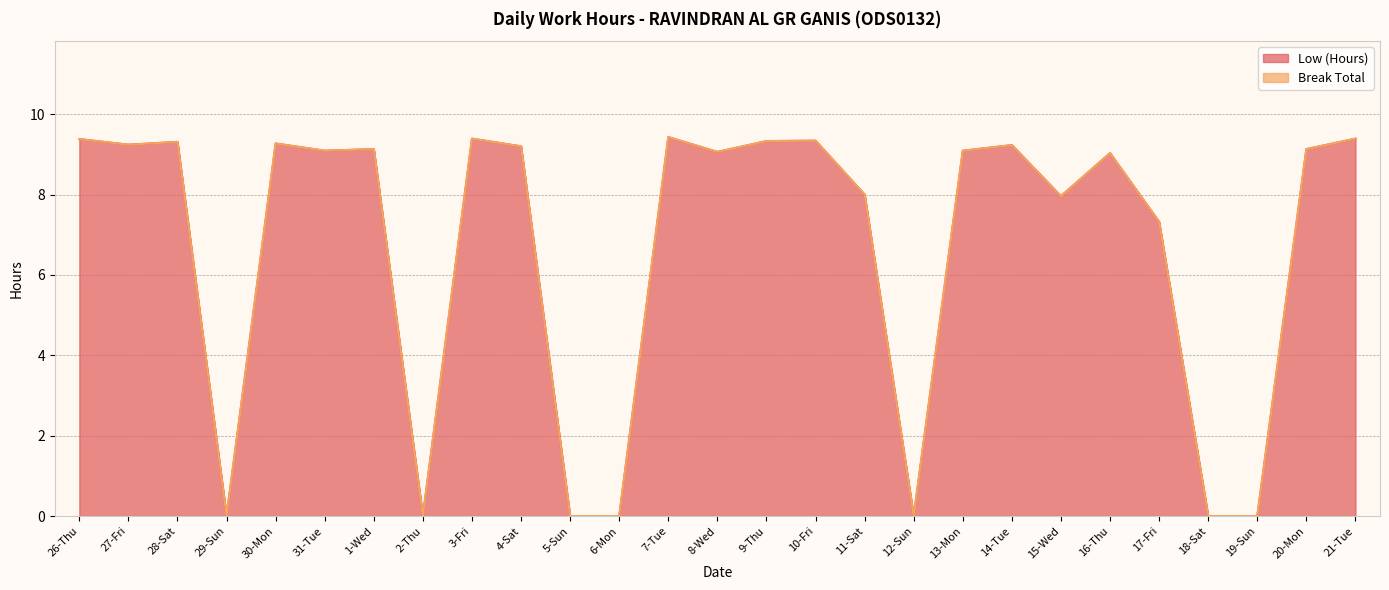

How many points are lower than both their immediate neighbors (excluding endpoints)?

7